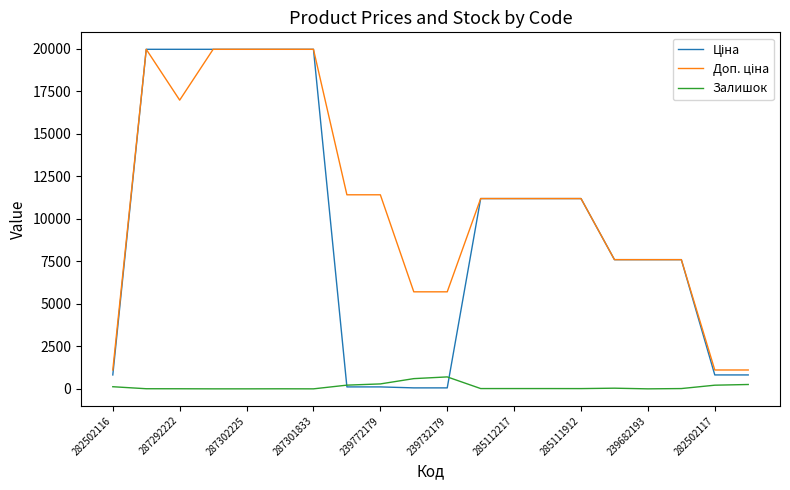

What is the highest value of the Залишок series?

702.0